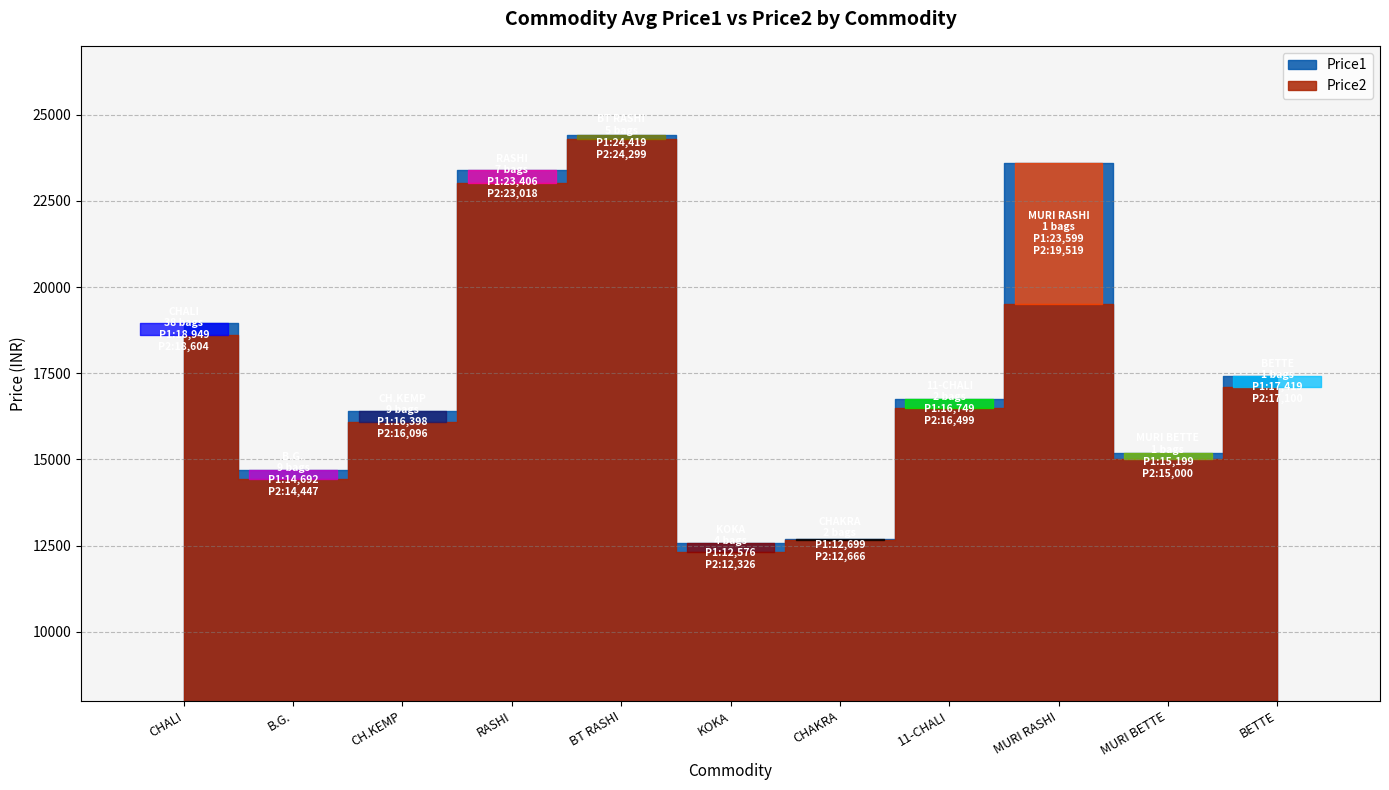

Is it true that avg_price2 equals 5512 at 8?

False